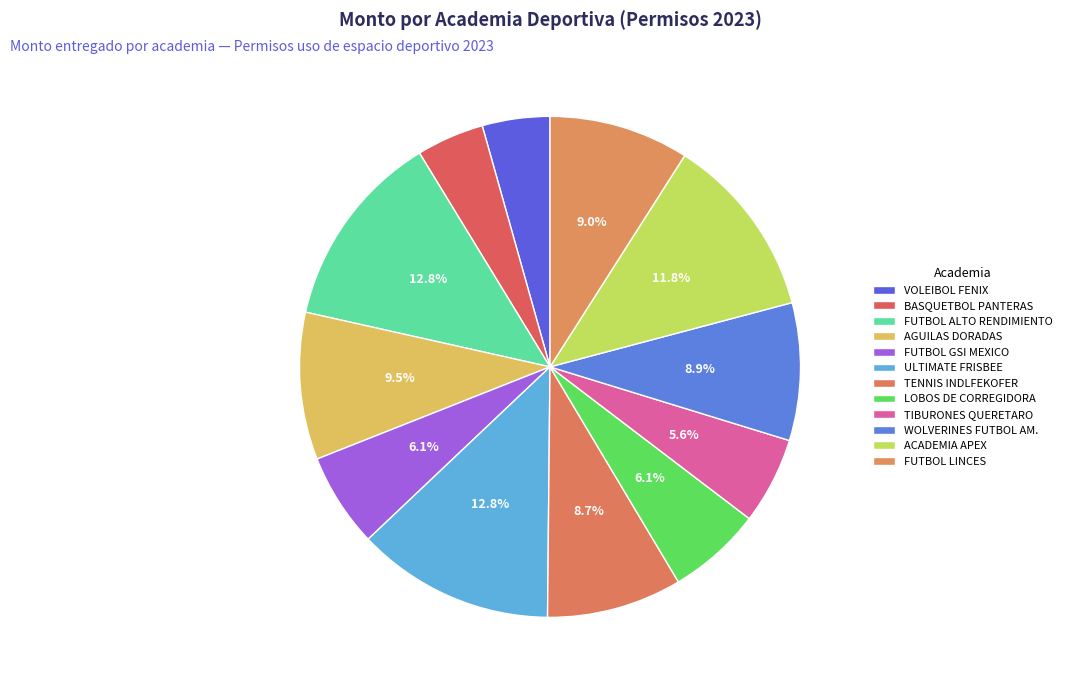

Count the number of slices in the pie.

12